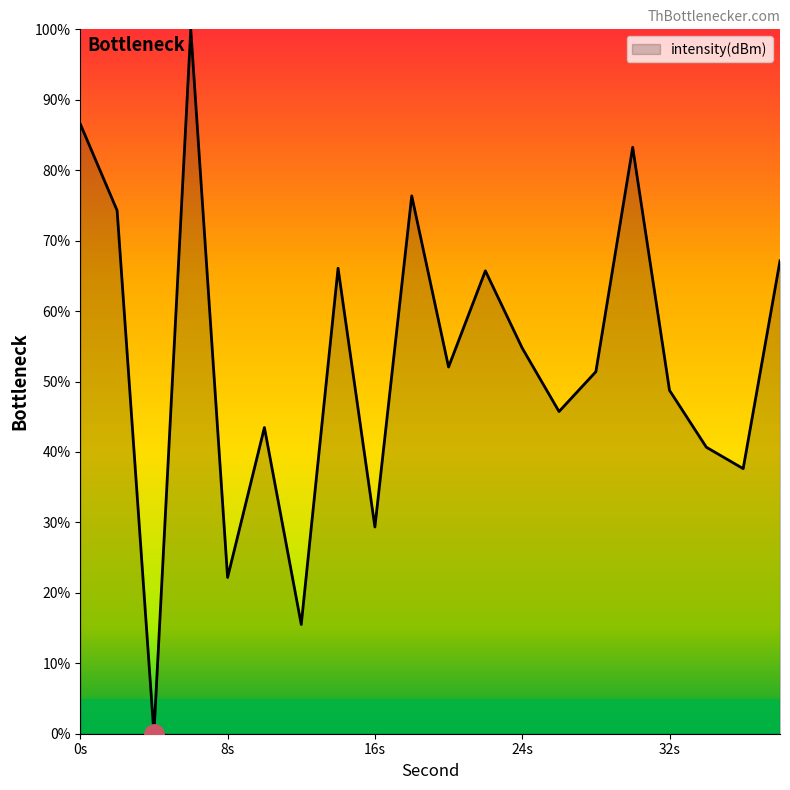

What is the greatest value displayed?

100.0